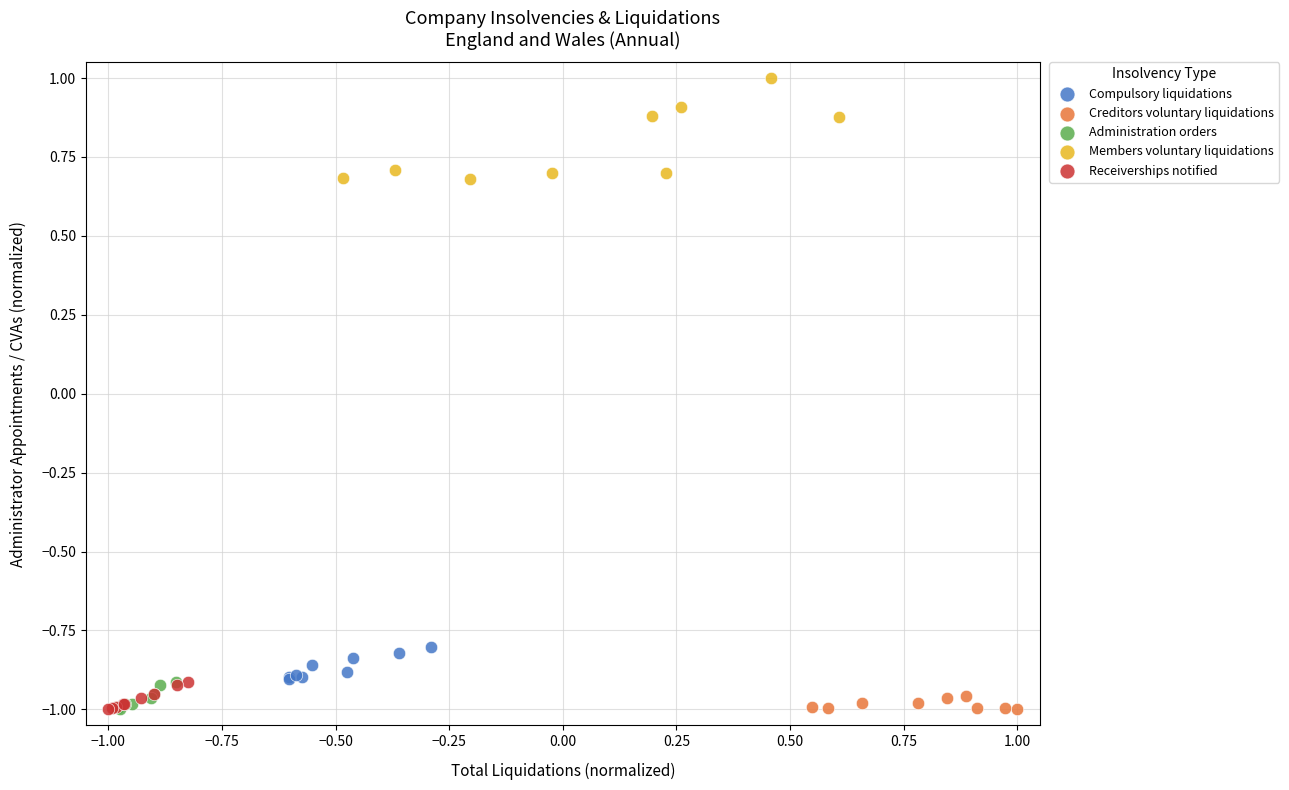

Which series reaches the maximum Y coordinate?

Members voluntary liquidations